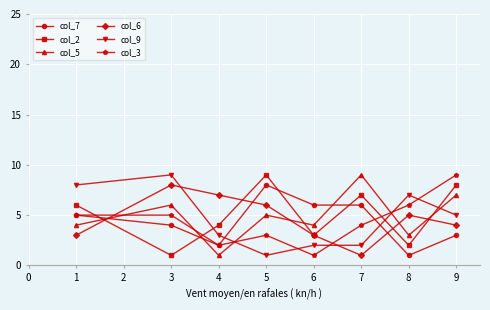

How many times do col_2 and col_5 cross each other?

4